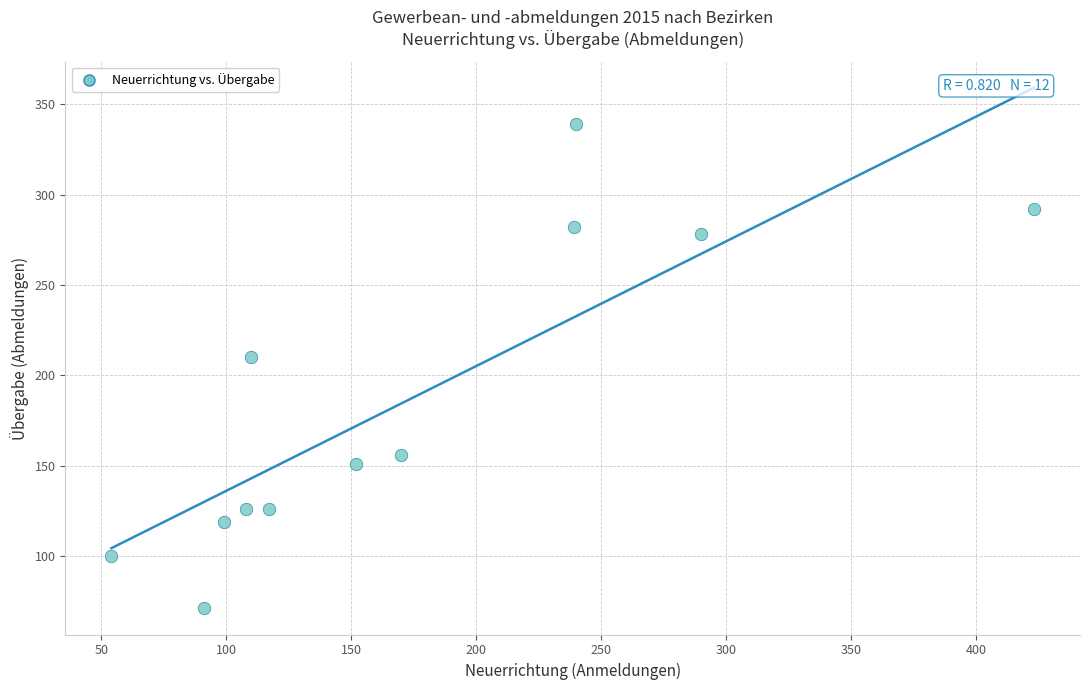

What is the range of X values (max minus min)?

369